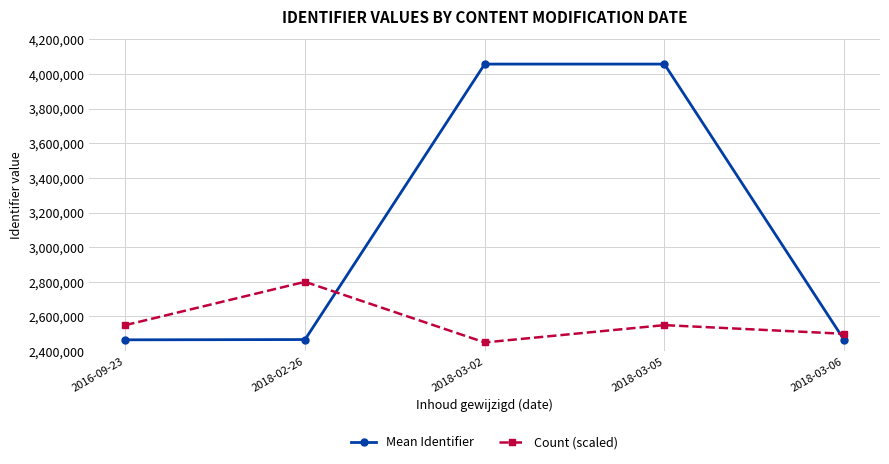

What is the difference between the maximum and minimum values in the Count (scaled) series?

350000.0